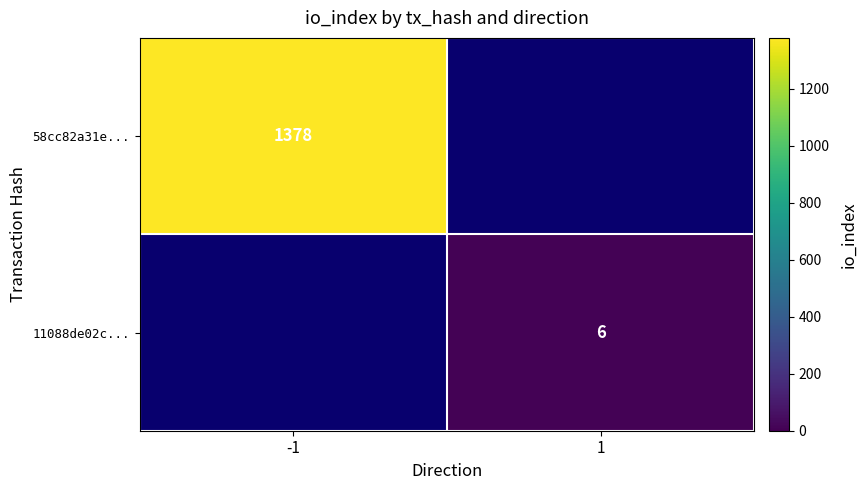

True or false: 11088de02c... has a value of 8.1 at 1.

False